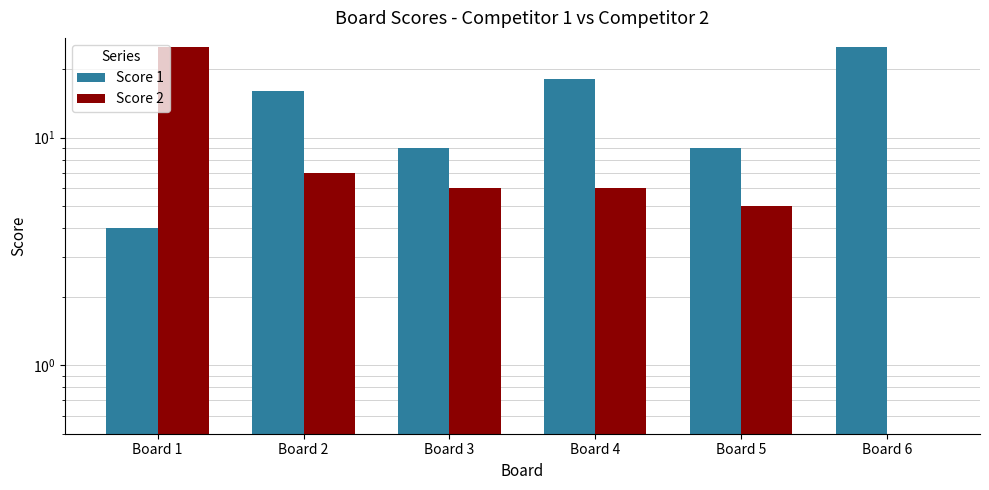

Which series changed the most between Board 1 and Board 2?

Score 2